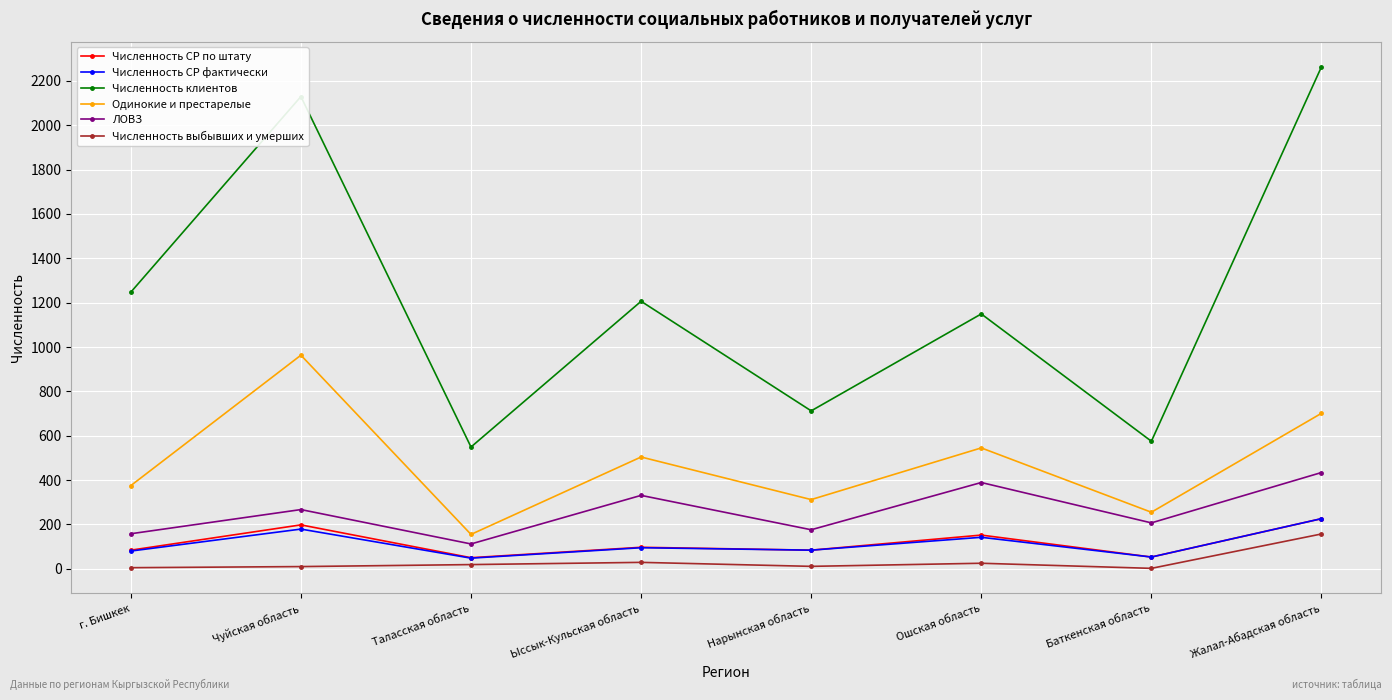

What is the minimum value for ЛОВЗ?

112